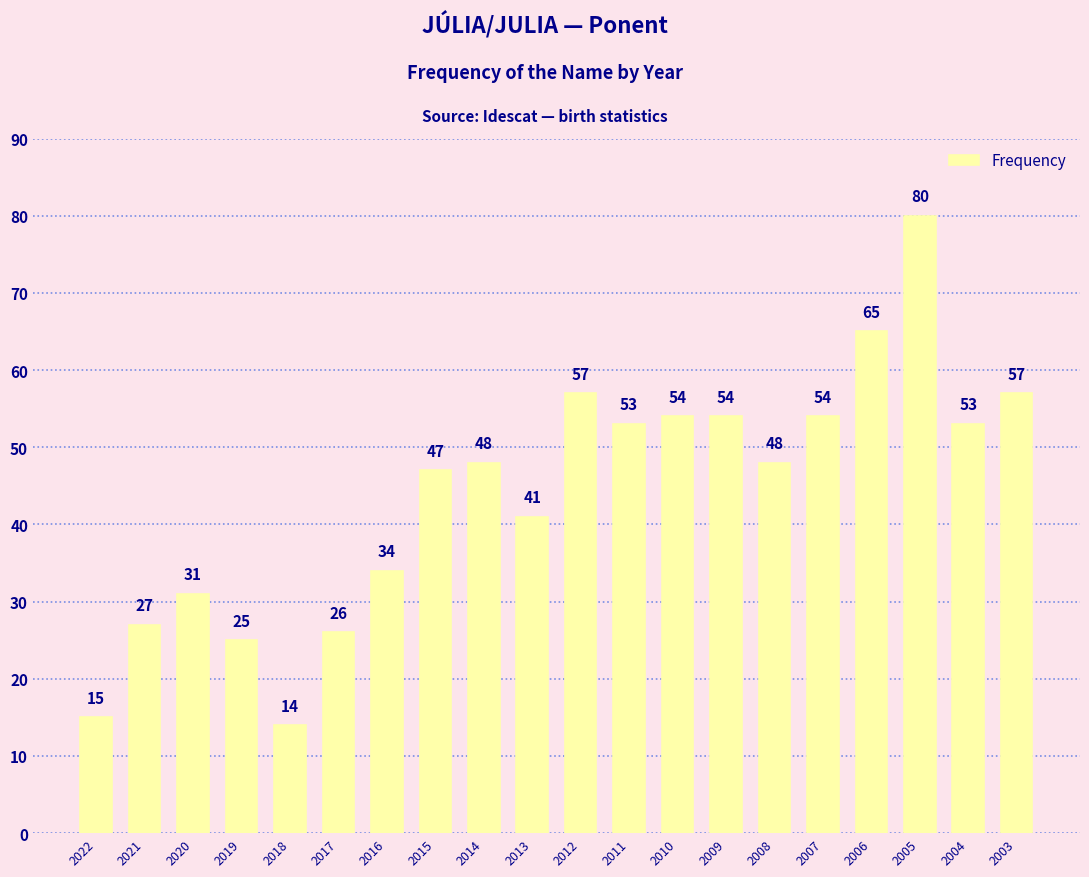

How many bars are there in total?

20